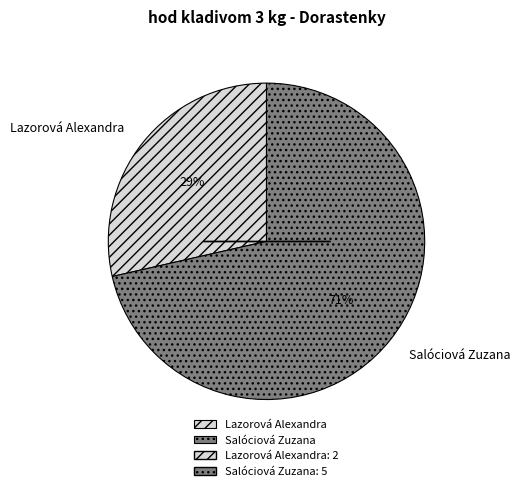

True or false: Salóciová Zuzana accounts for 71% of the total.

True